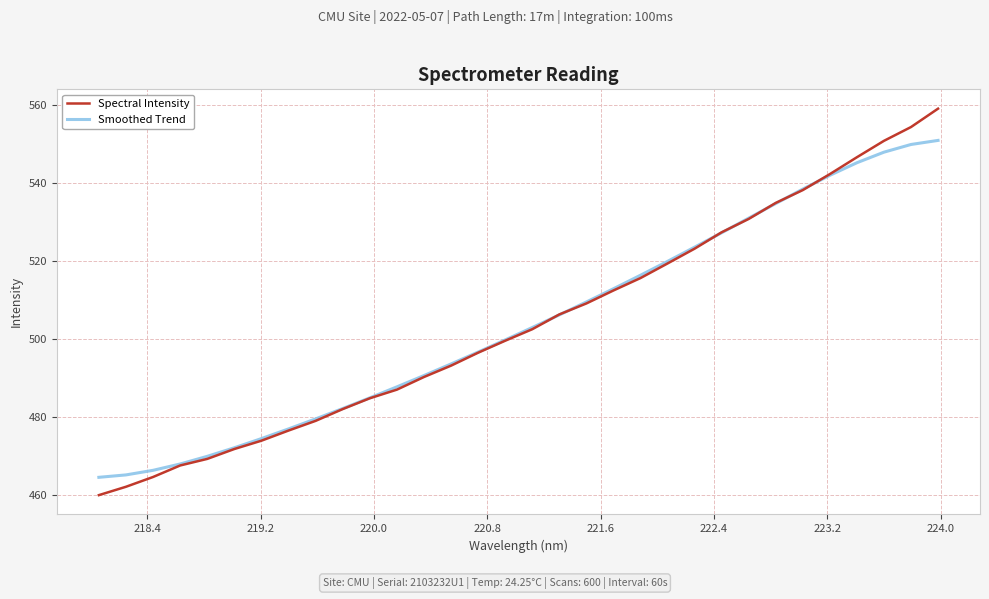

Count the number of data series in this chart.

2